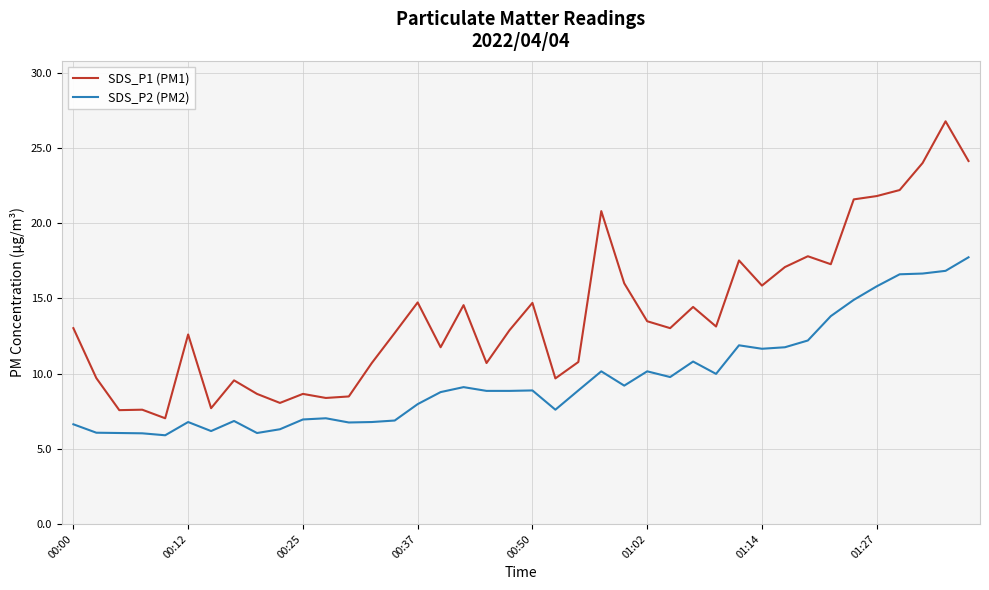

Which series has the largest total across all categories?

SDS_P1 (PM1)